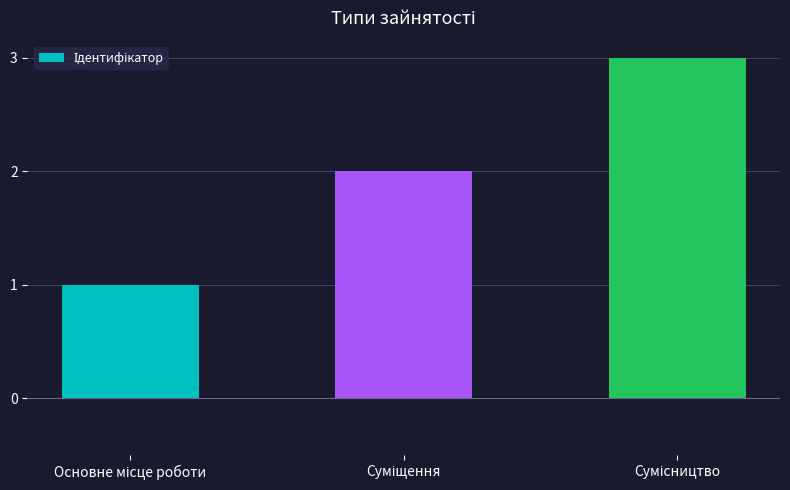

What is the sum of all values?

6